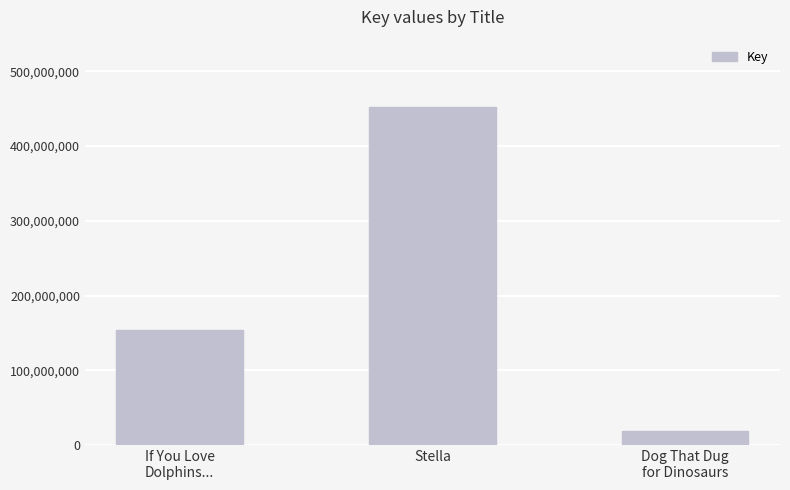

Read the value at Stella, to the nearest 100.

452019200